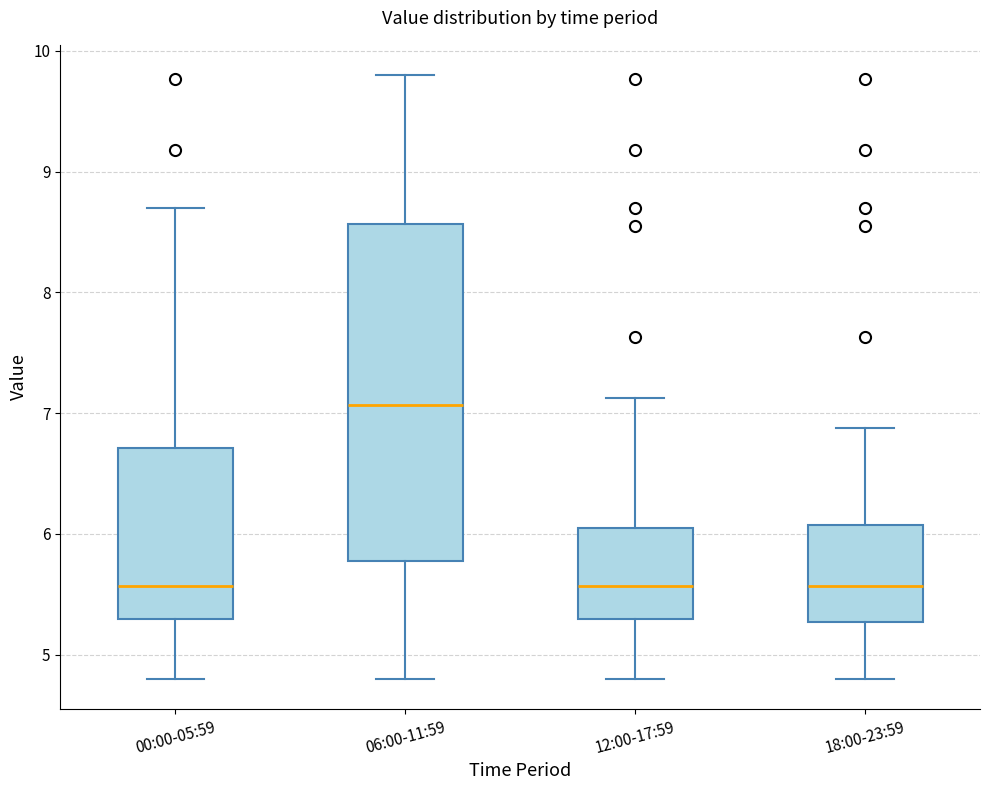

Reading left to right, transcribe this box plot: for each box, give where its median line is, the range the box spans, and where its two whiskers end, as read against the y-axis. The values are not printed on the chart, so give them approximately, as read against the axis.

00:00-05:59: median 5.6, box 5.3 to 6.7, whiskers 4.8 to 8.7
06:00-11:59: median 7.1, box 5.8 to 8.6, whiskers 4.8 to 9.8
12:00-17:59: median 5.6, box 5.3 to 6.1, whiskers 4.8 to 7.1
18:00-23:59: median 5.6, box 5.3 to 6.1, whiskers 4.8 to 6.9